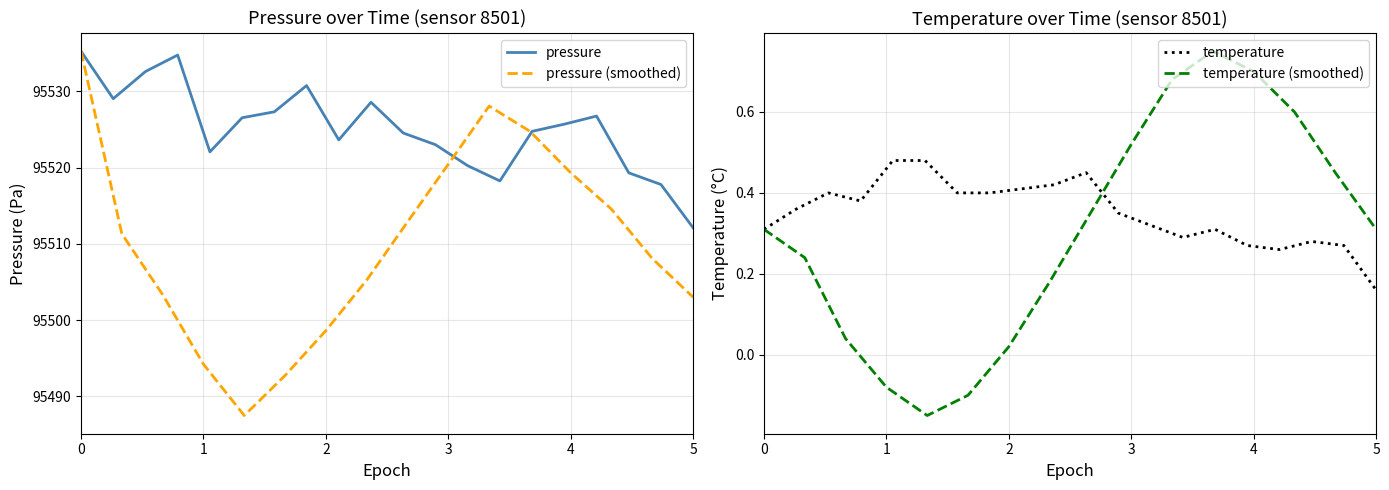

Is it true that pressure (smoothed) equals 95520.4 at 3?

True